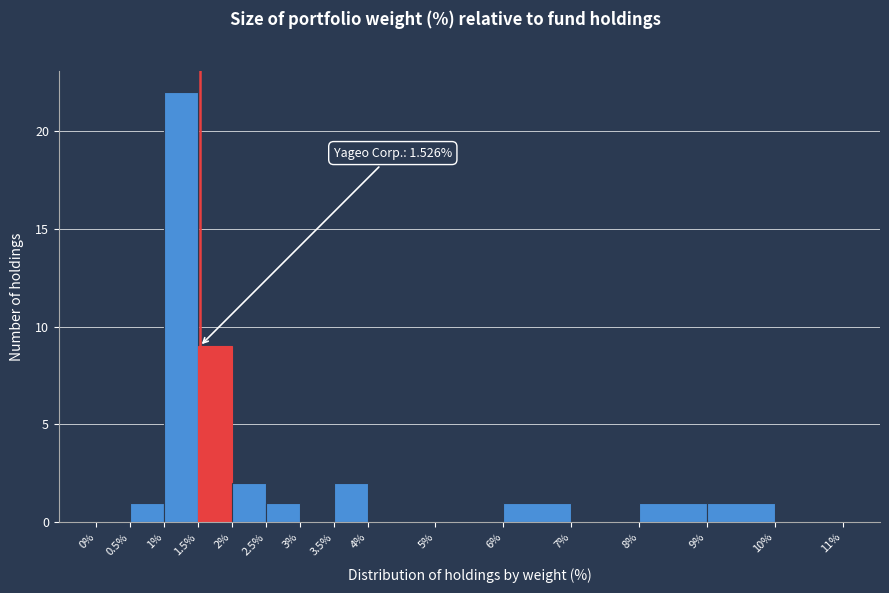

Over which range of the x-axis is the bar tallest?

1% to 1.5%